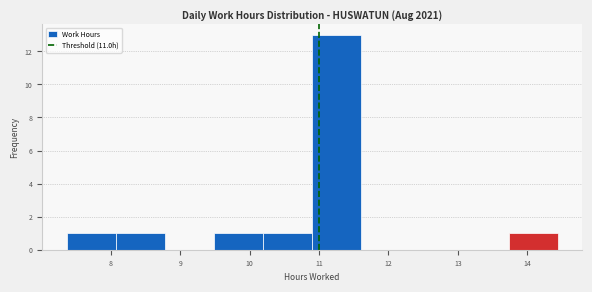

Reading left to right, transcribe this chart: for each bar, give the range it covers on the x-axis and its height. Neither the bar edges nor the heights are printed on the chart, so give them approximately, as read against the axes.

7.4 to 8.1: 1
8.1 to 8.8: 1
8.8 to 9.5: 0
9.5 to 10.2: 1
10.2 to 10.9: 1
10.9 to 11.6: 13
11.6 to 12.3: 0
12.3 to 13.0: 0
13.0 to 13.7: 0
13.7 to 14.4: 1